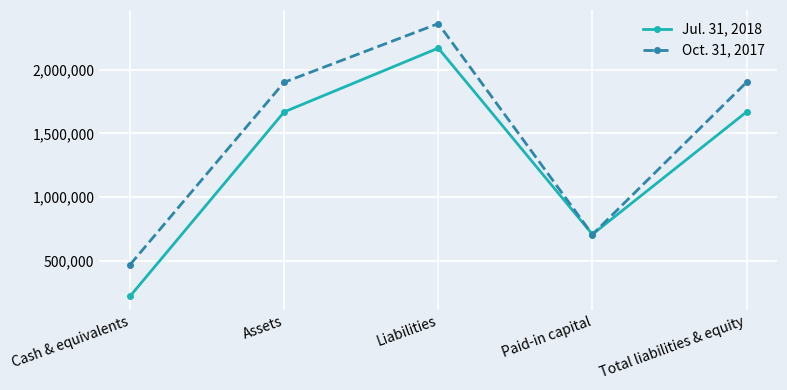

What is the label of the 2nd point from the right?

Paid-in capital